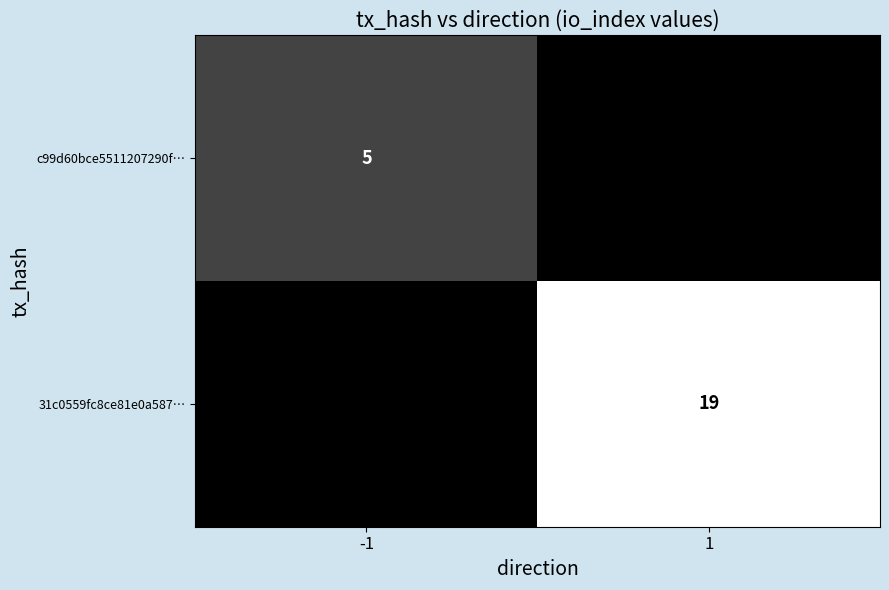

The 31c0559fc8ce81e0a587… series shows 9 at 1. True or false?

False